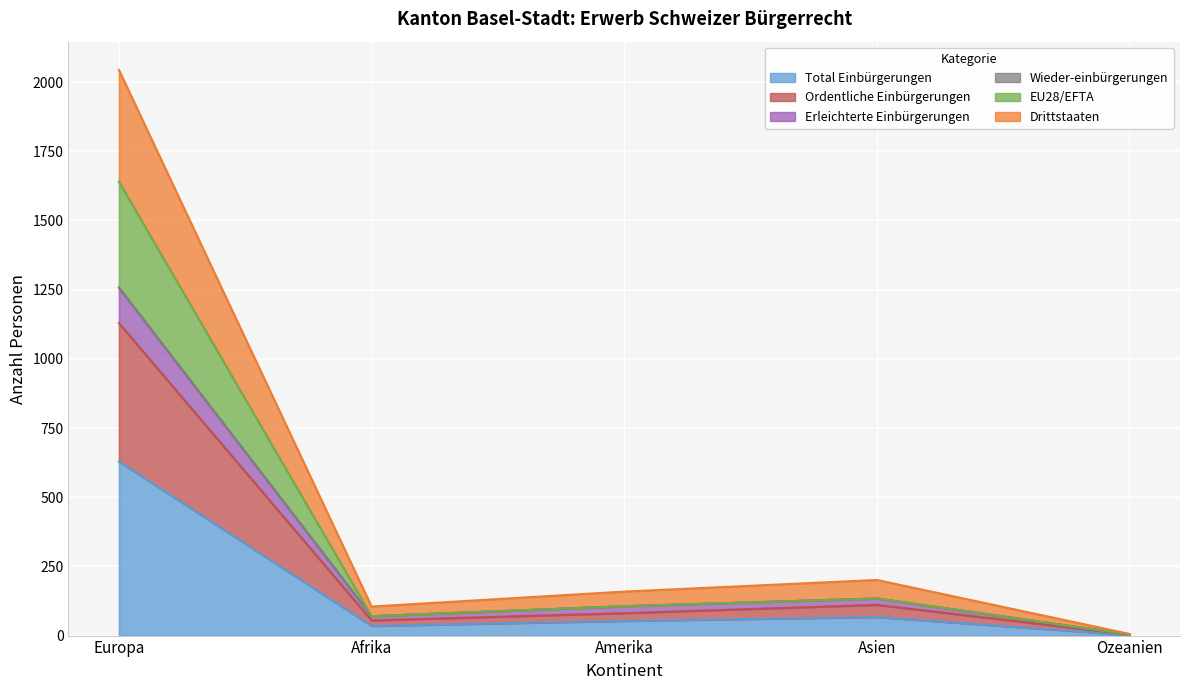

At which category is the sum across all series the highest?

Europa